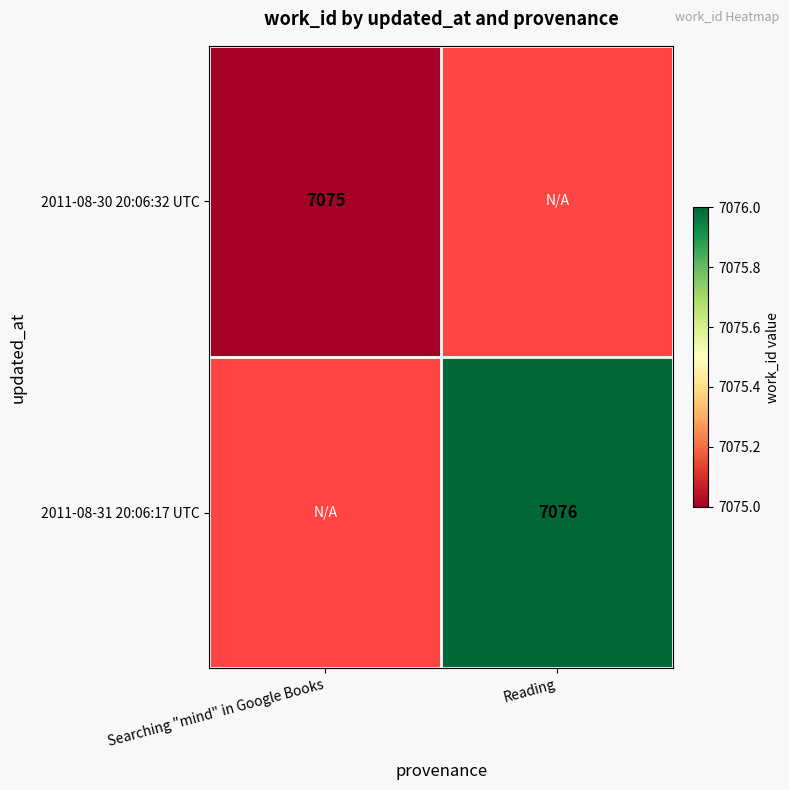

Which label corresponds to the largest value in the chart?

Reading